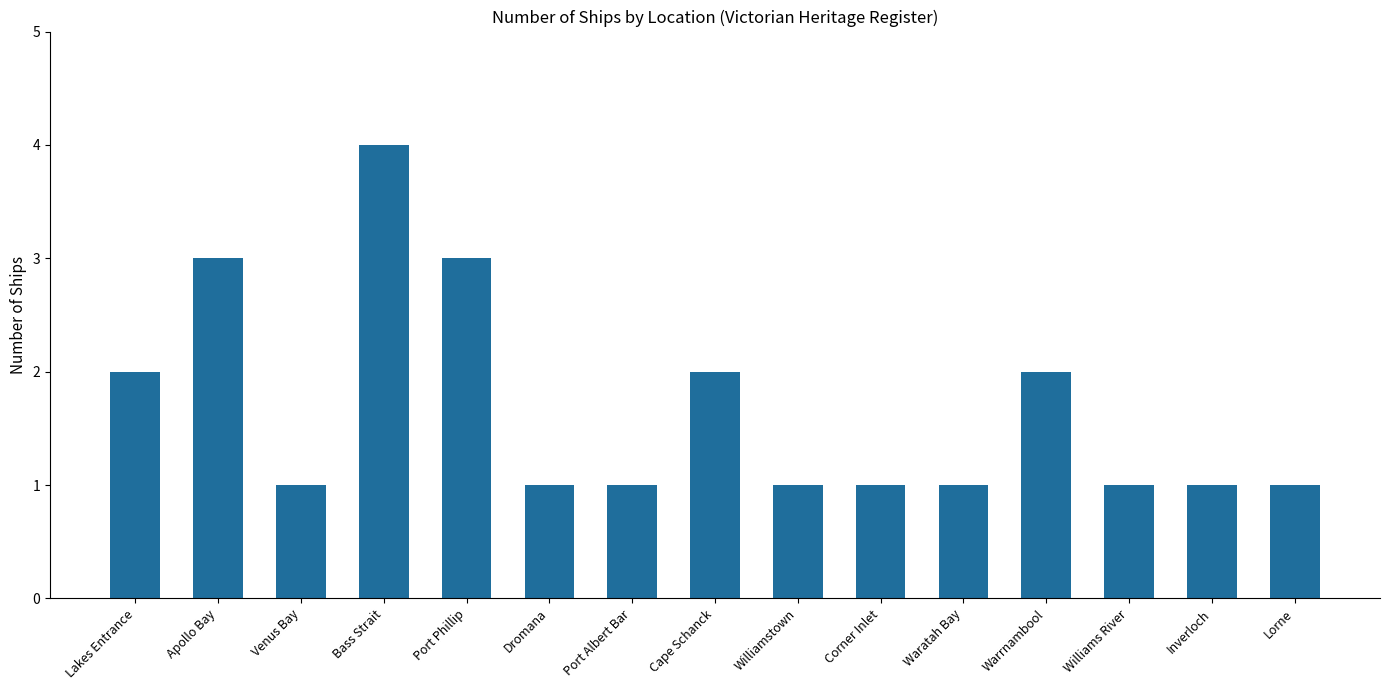

The chart shows a value of 0 at Venus Bay. True or false?

False